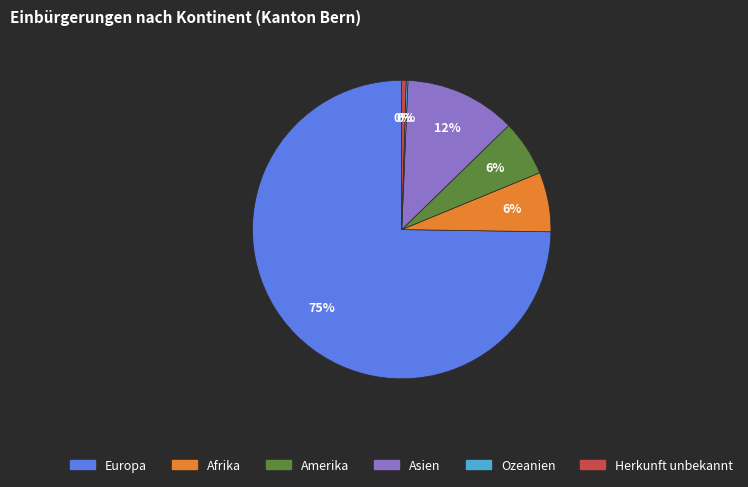

True or false: Afrika accounts for 6% of the total.

True